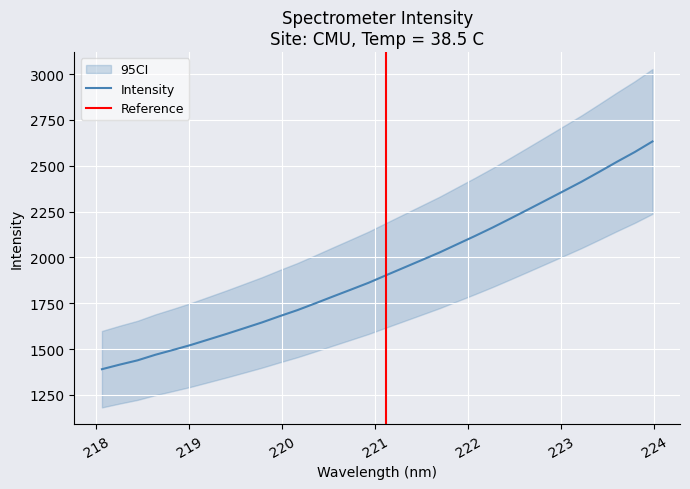

Where is the data nearest to the value 2011?

221.6902